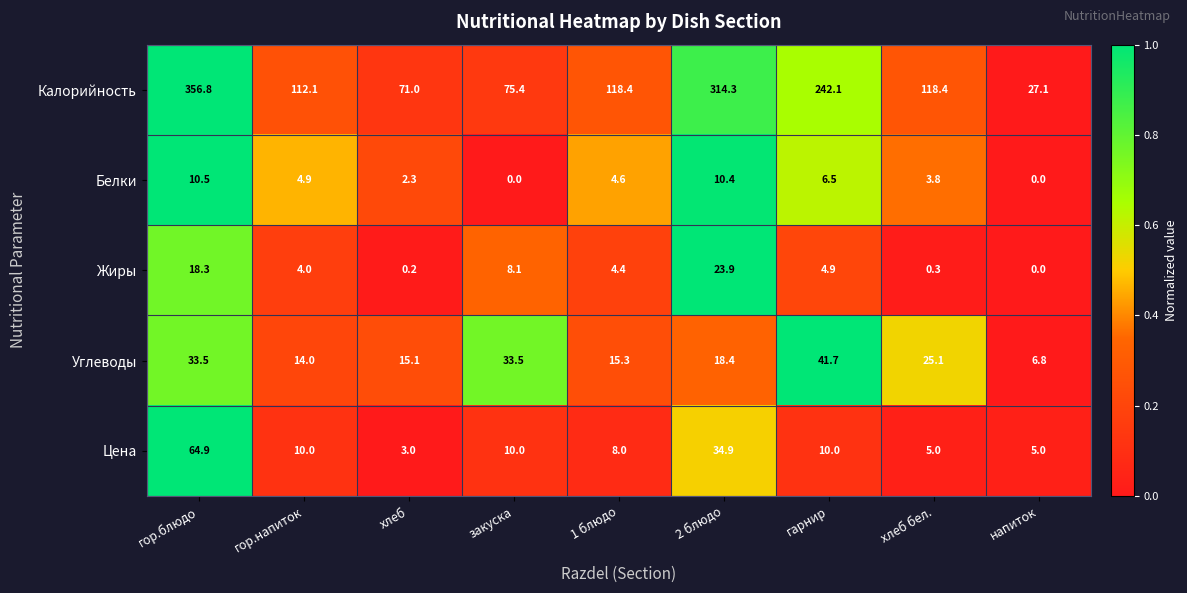

Where is Белки nearest to the value 5?

гор.напиток